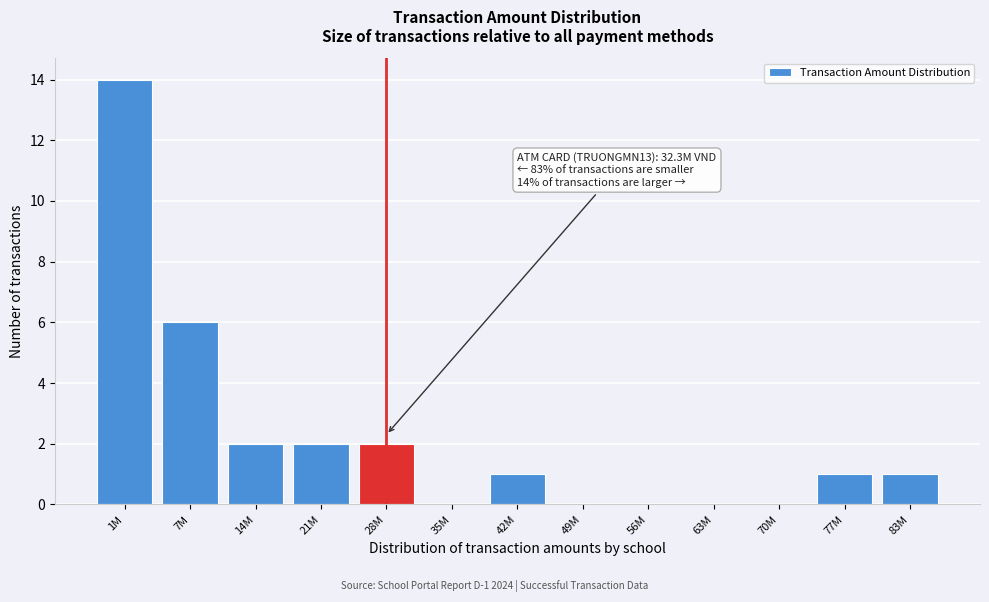

Reading left to right, list all the values displayed in this chart.

1M=14	7M=6	14M=2	21M=2	28M=2	35M=0	42M=1	49M=0	56M=0	63M=0	70M=0	77M=1	83M=1